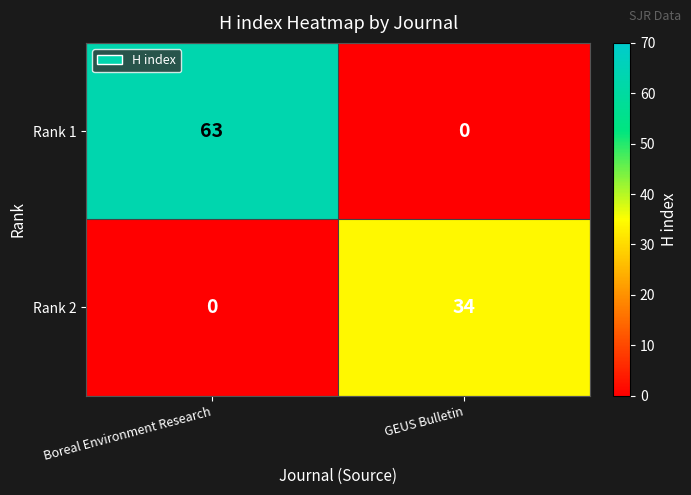

What is the sum of the Rank 1 values at GEUS Bulletin and Boreal Environment Research?

63